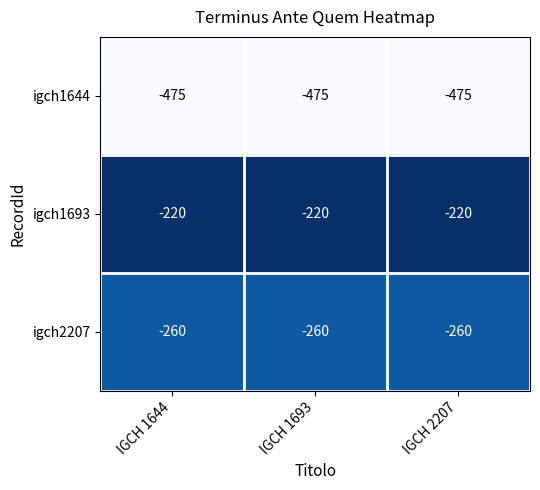

What is the maximum value shown in the chart?

-220